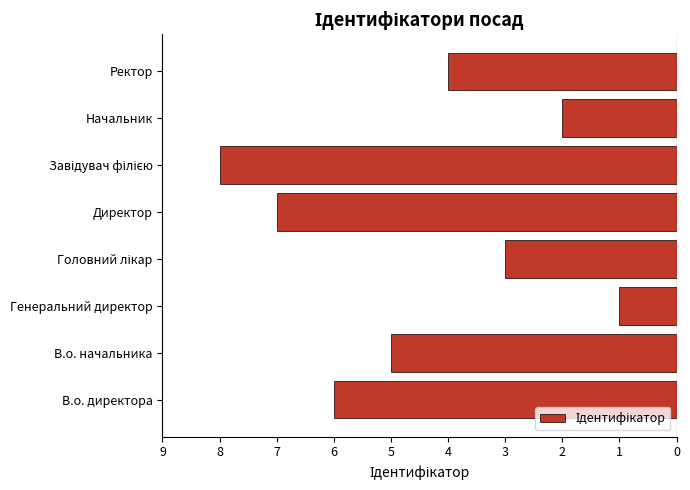

Does the chart contain any negative values?

Yes